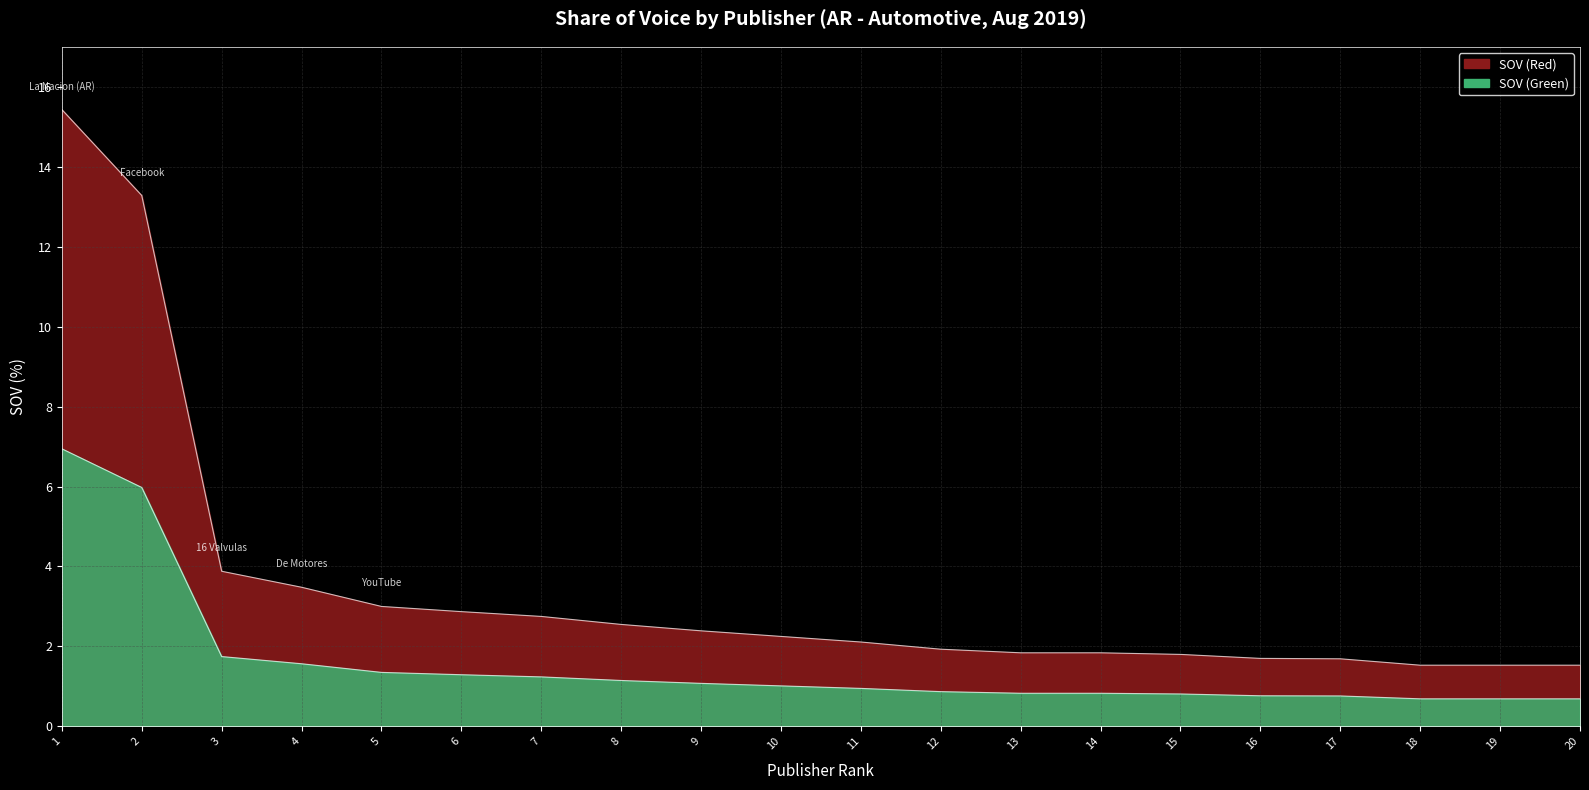

What is the difference between the maximum and minimum values?

13.9